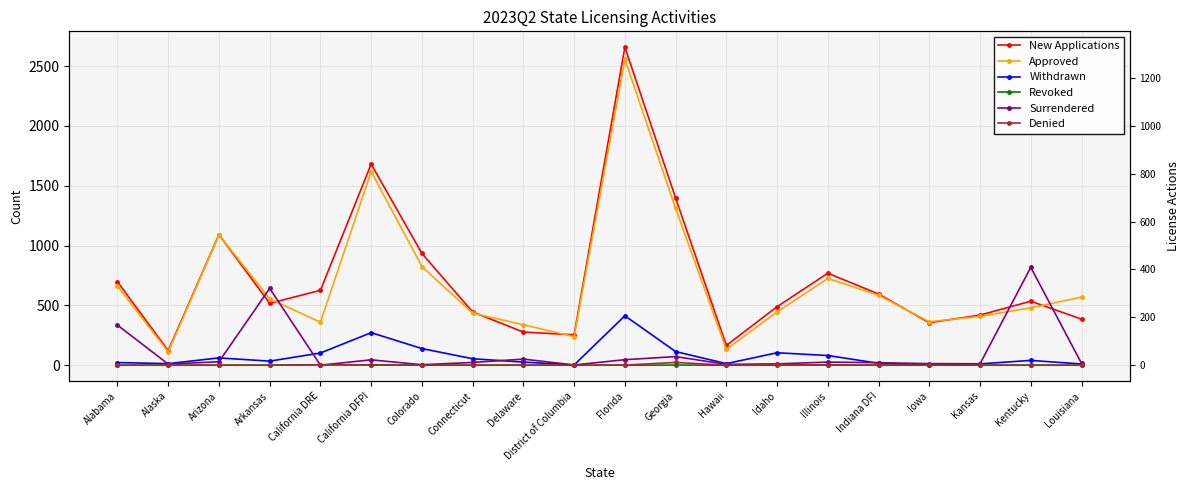

What are all the series names shown in the legend?

New Applications, Approved, Withdrawn, Revoked, Surrendered, Denied